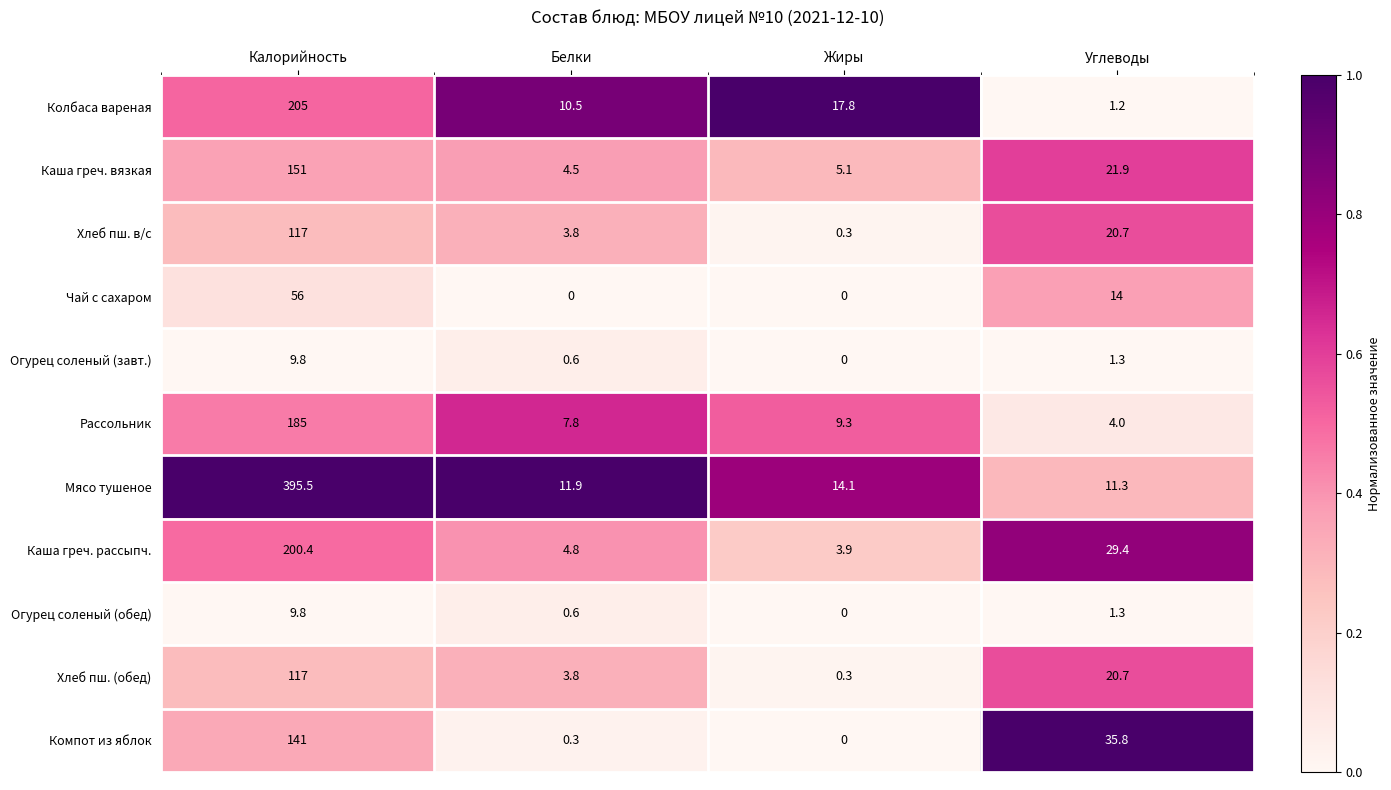

What is the approximate value of Рассольник at Жиры?

9.3